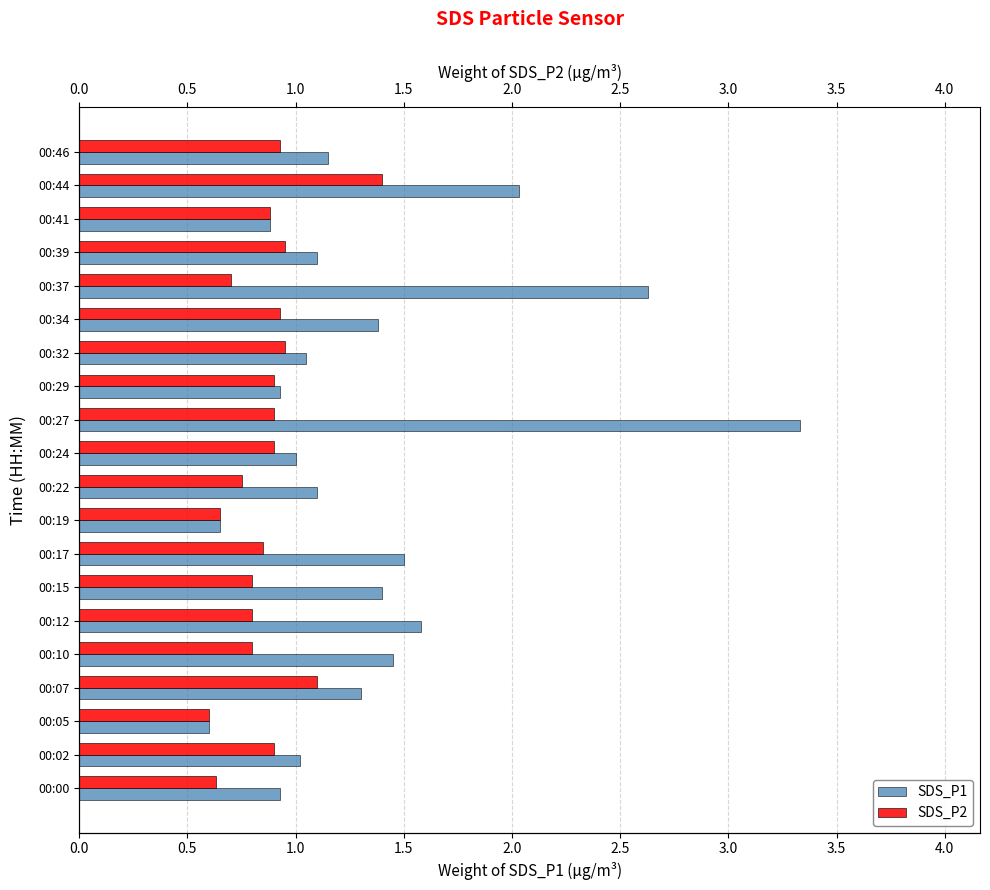

Reading right to left, extract all data points from this chart.

SDS_P1: 1.1	2.0	0.9	1.1	2.6	1.4	1.1	0.9	3.3	1.0	1.1	0.7	1.5	1.4	1.6	1.4	1.3	0.6	1.0	0.9
SDS_P2: 0.9	1.4	0.9	0.9	0.7	0.9	0.9	0.9	0.9	0.9	0.8	0.7	0.8	0.8	0.8	0.8	1.1	0.6	0.9	0.6